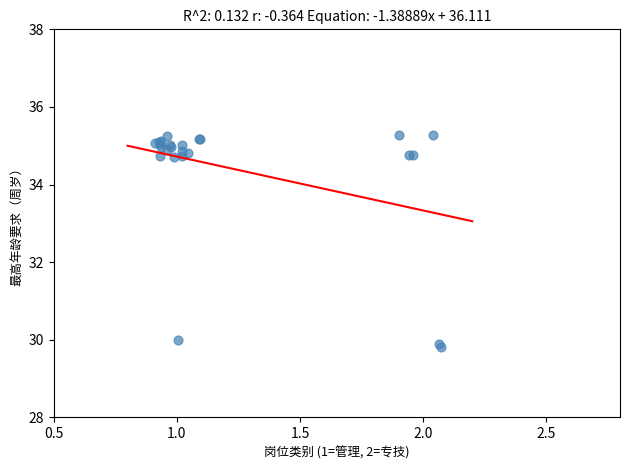

What Y value in the scatter plot is closest to 32?

30.0